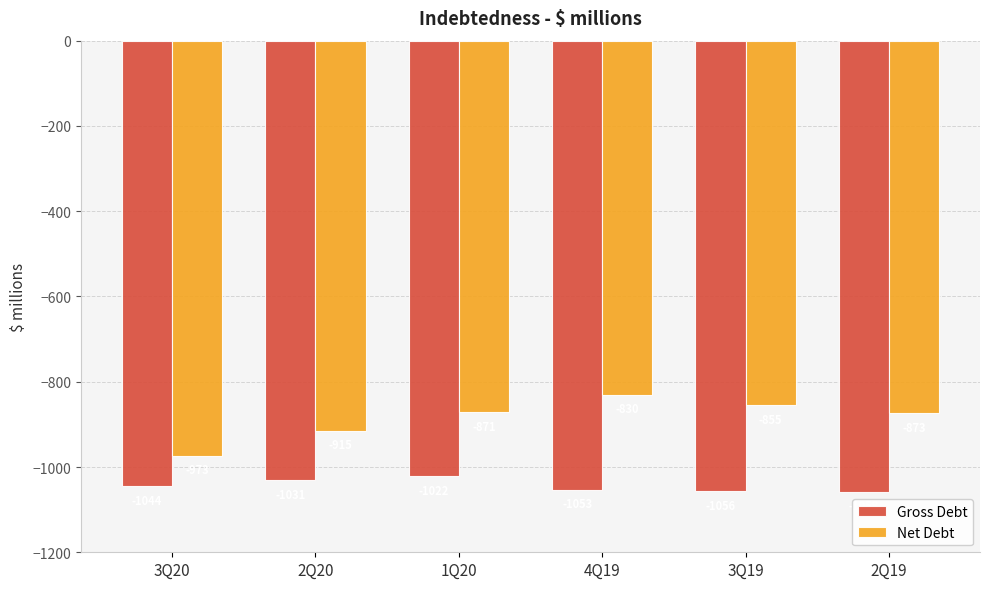

What are all the series names shown in the legend?

Gross Debt, Net Debt